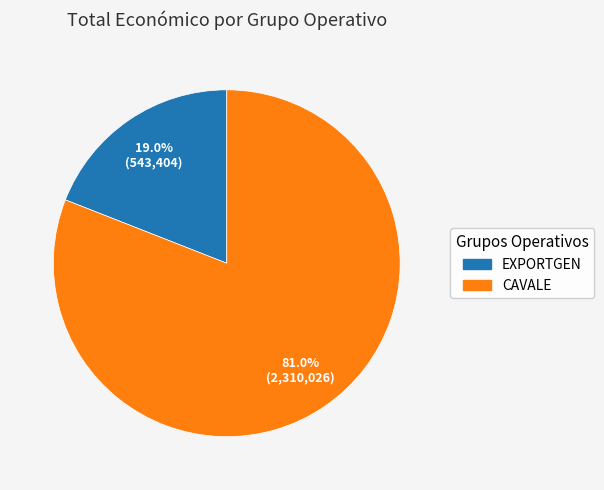

Is there any slice that represents more than half of the pie?

Yes